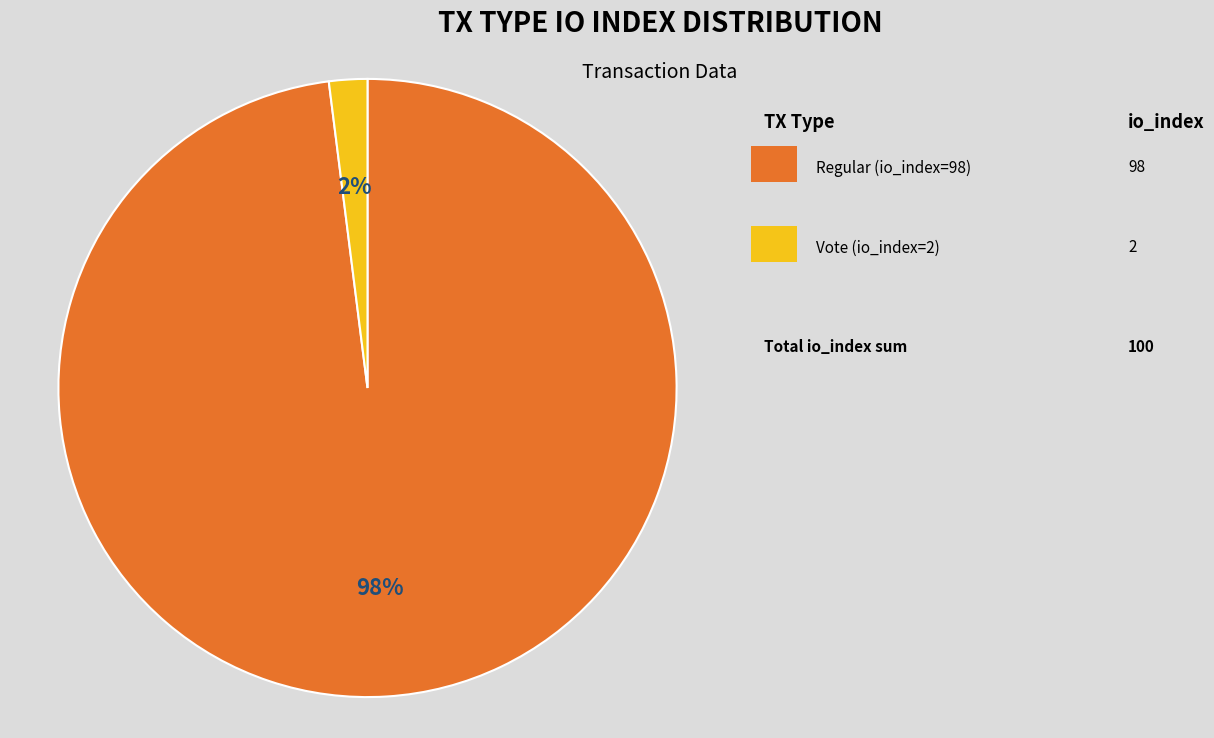

How many slices are in this pie chart?

2